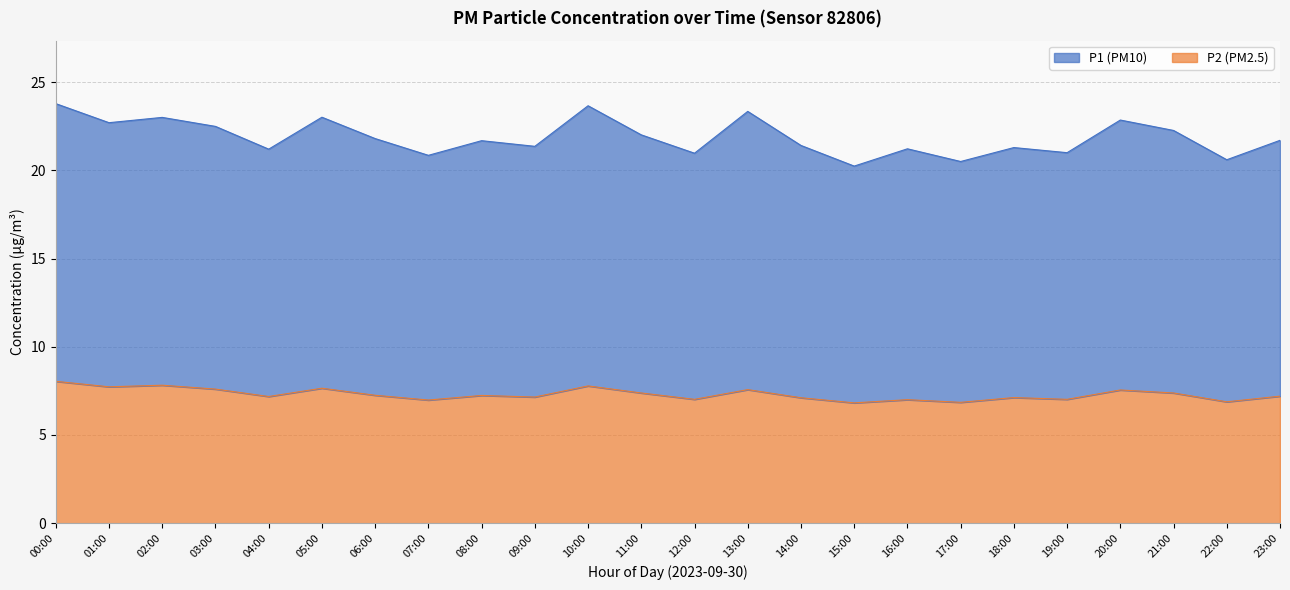

At which category does P1 reach its first local peak?

02:00